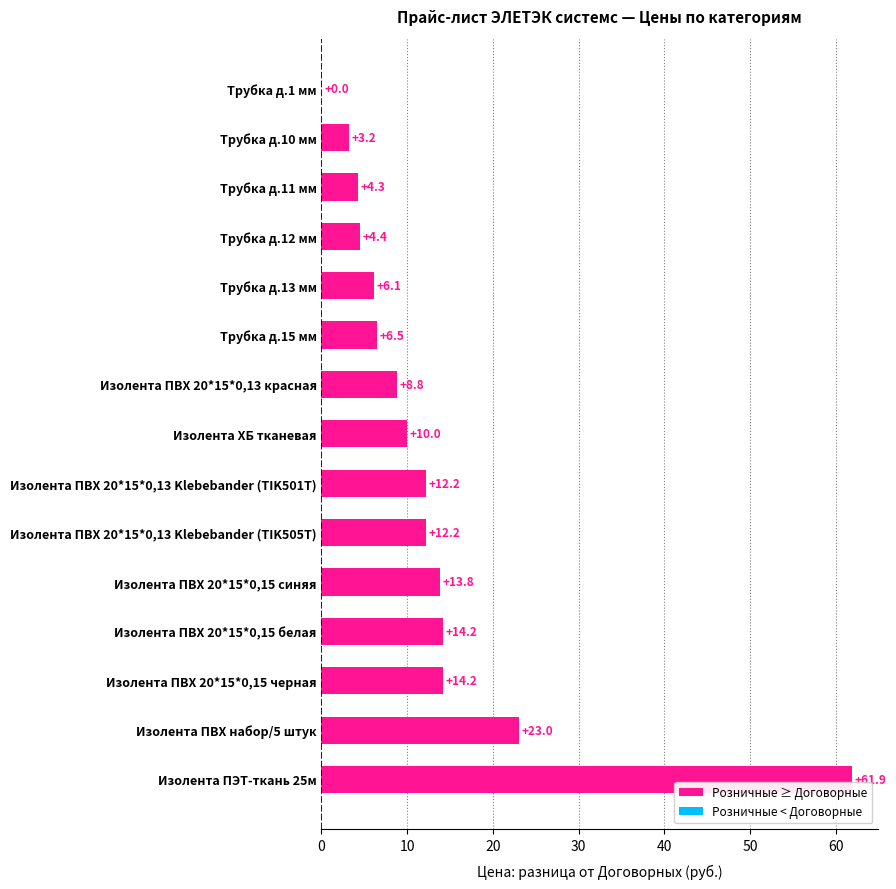

Is it true that the value at Изолента ПВХ набор/5 штук is 23.0?

True